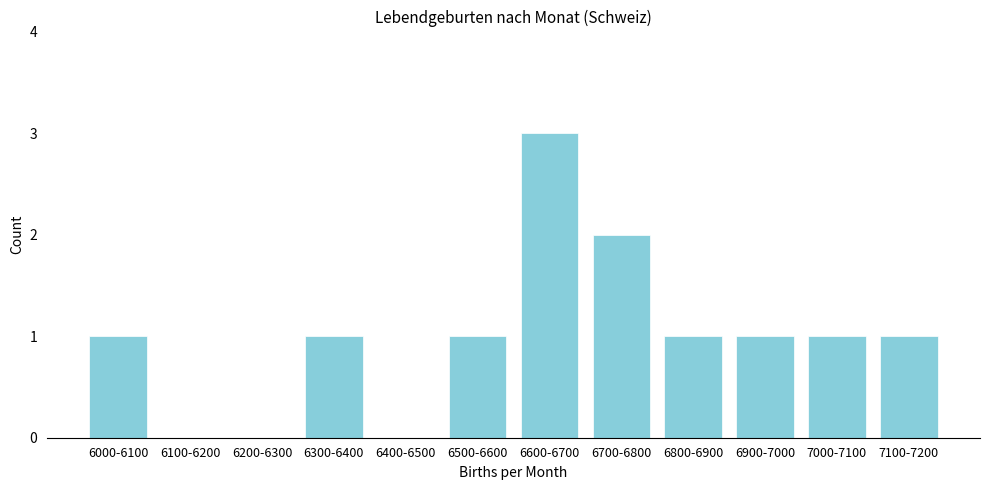

Reading left to right, extract all data points from this chart.

6000-6100=1	6100-6200=0	6200-6300=0	6300-6400=1	6400-6500=0	6500-6600=1	6600-6700=3	6700-6800=2	6800-6900=1	6900-7000=1	7000-7100=1	7100-7200=1